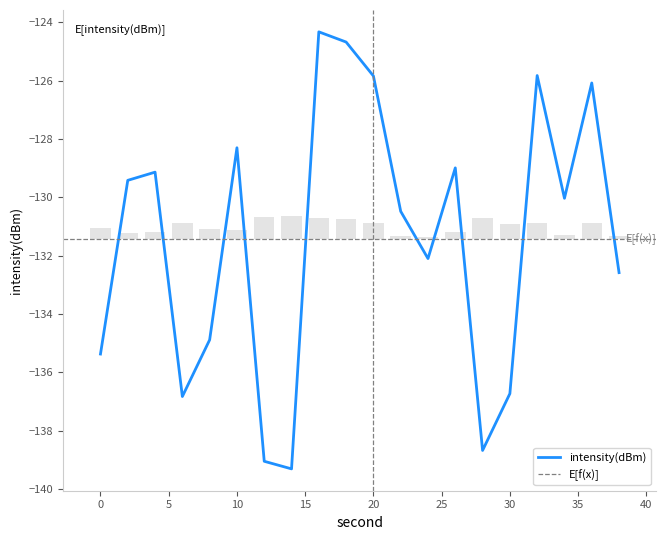

What is the value of the 9th bar from the left?

-124.3